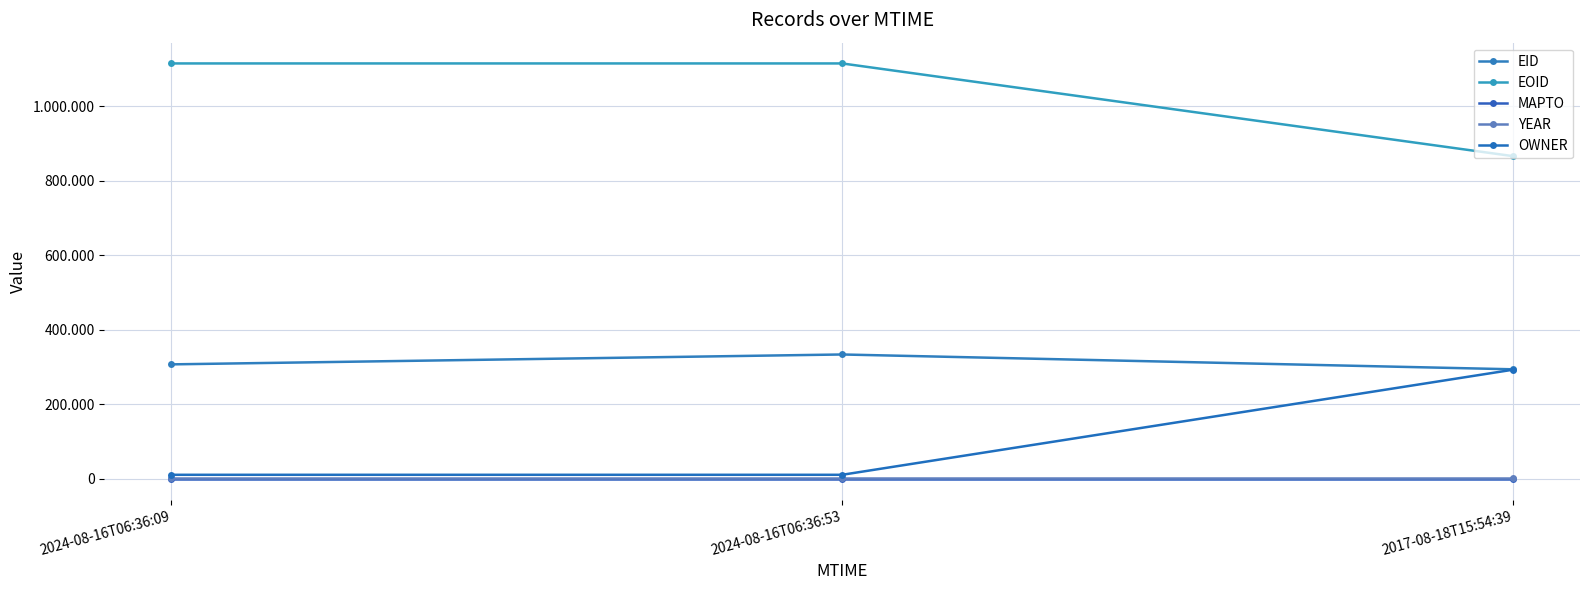

Does the chart have visible grid lines?

Yes